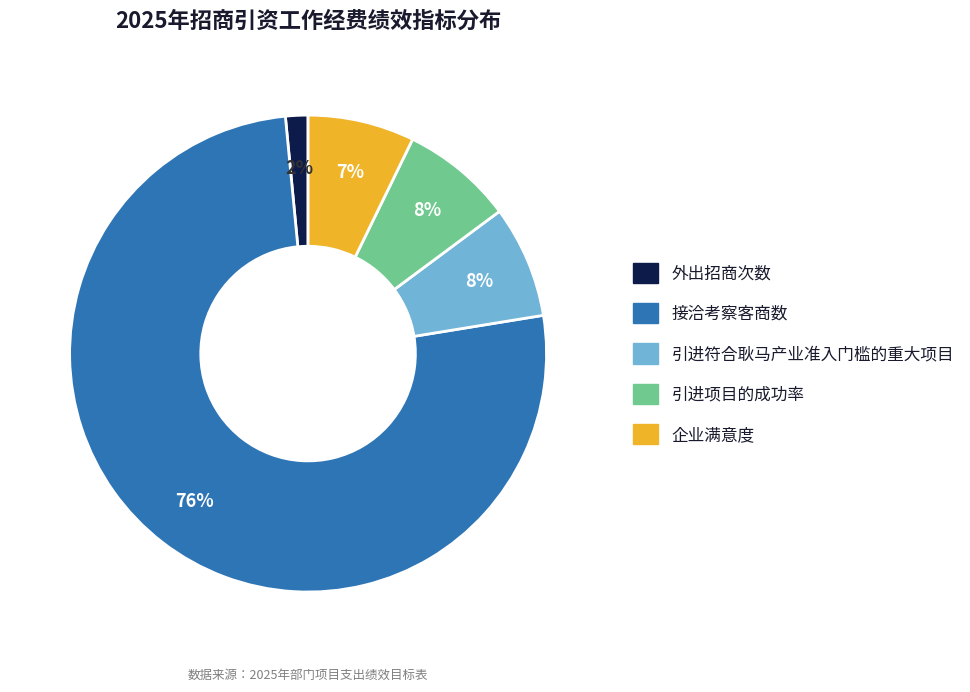

Is there a majority slice in this chart?

Yes